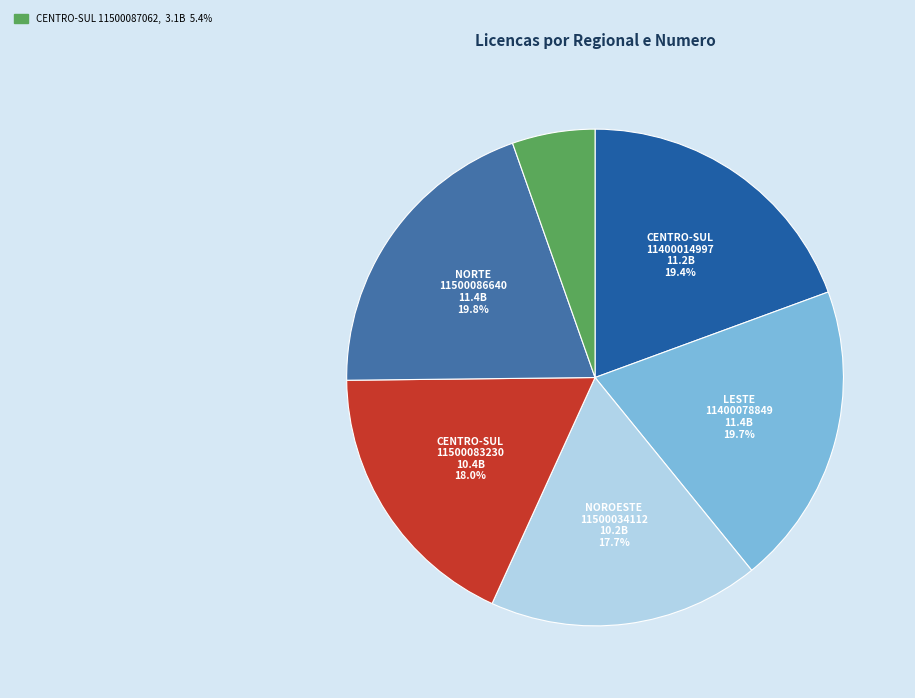

Is there any slice that represents more than half of the pie?

No